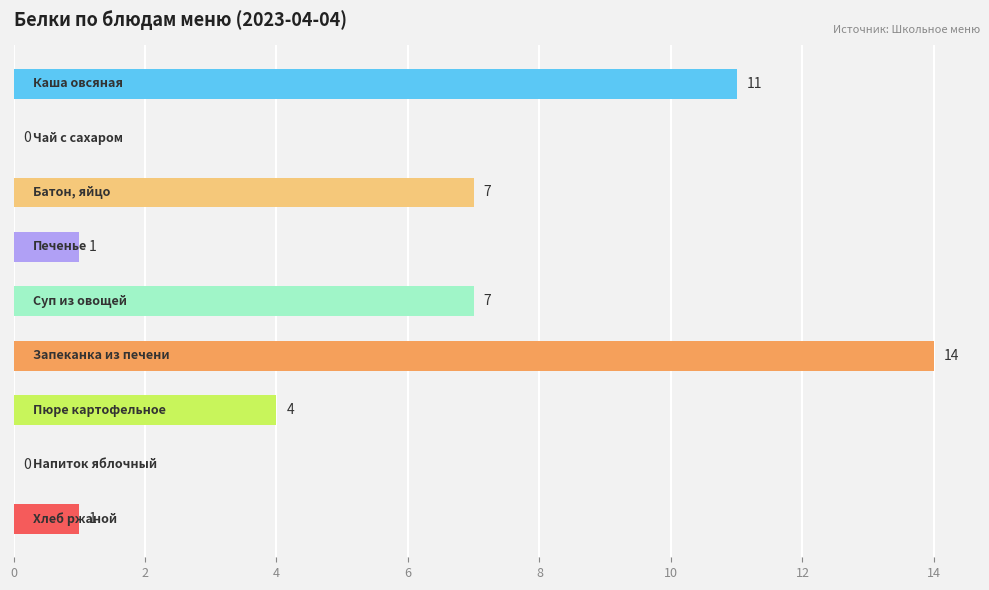

What is the maximum value shown in the chart?

14